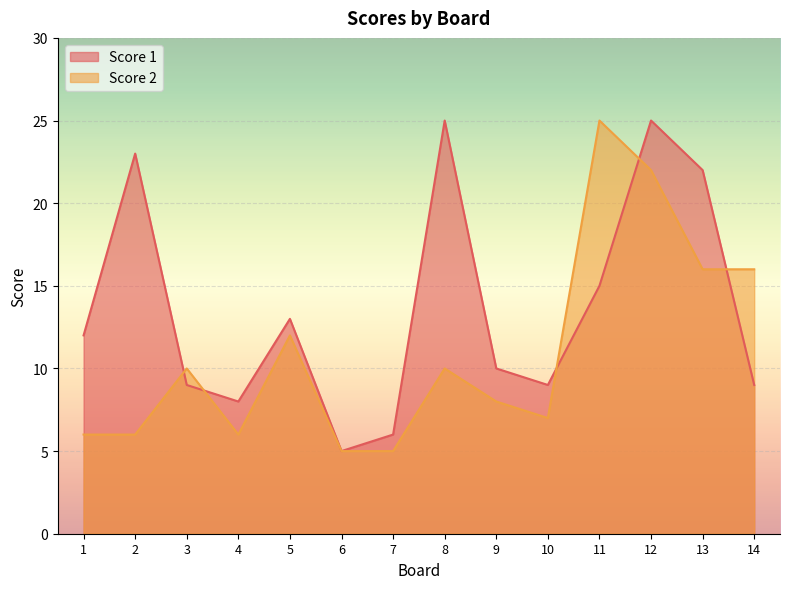

Where is the first local maximum for Score 1?

2